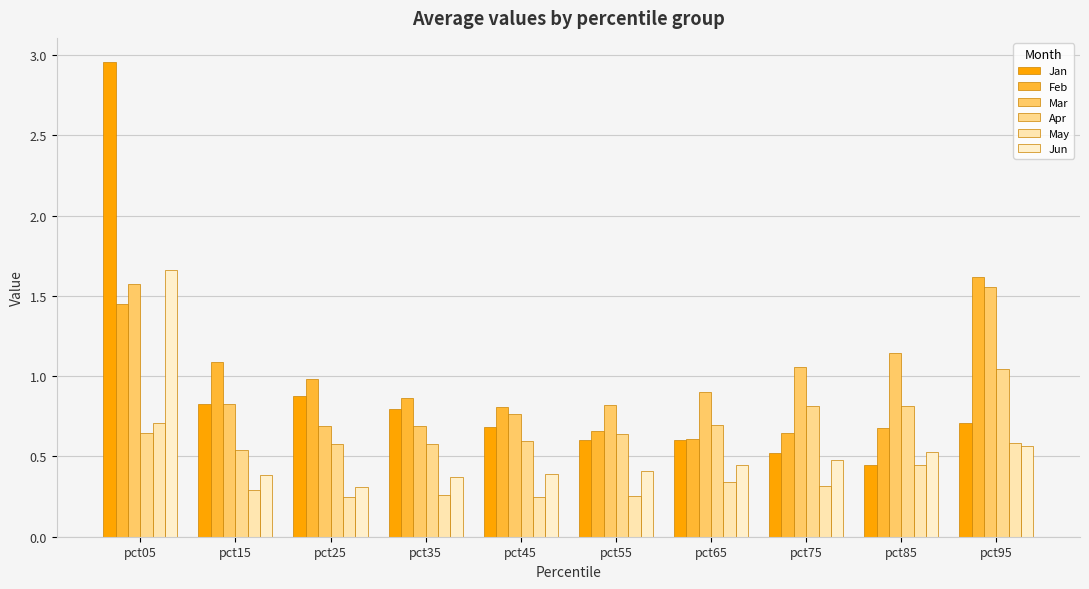

Does the chart contain stacked bars?

No